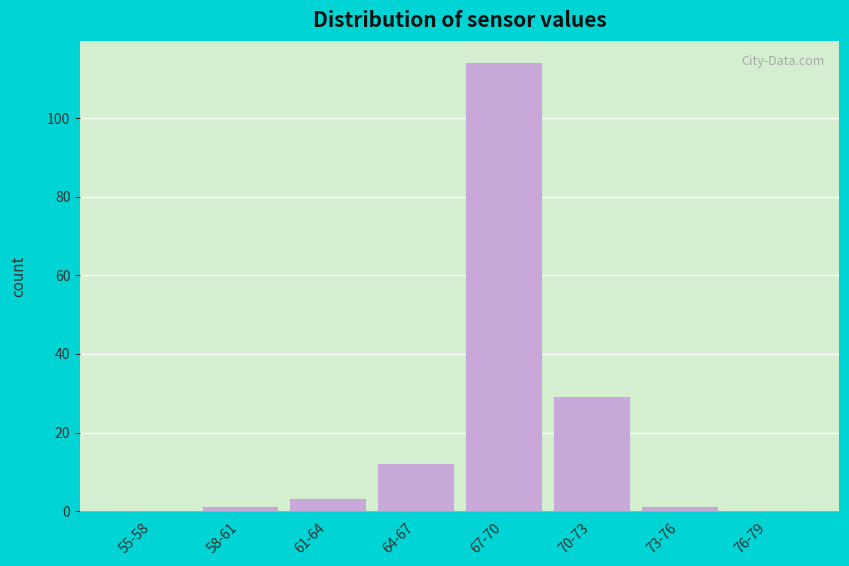

Reading left to right, what are all the values shown in this chart?

55-58=0	58-61=1	61-64=3	64-67=12	67-70=114	70-73=29	73-76=1	76-79=0